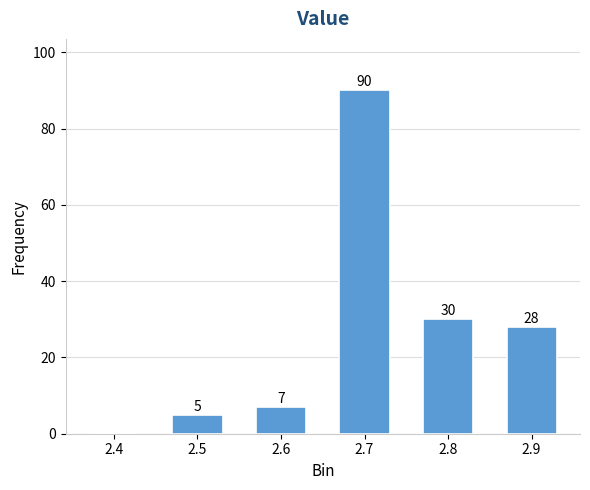

Reading left to right, what are all the values shown in this chart?

2.4=0	2.5=5	2.6=7	2.7=90	2.8=30	2.9=28